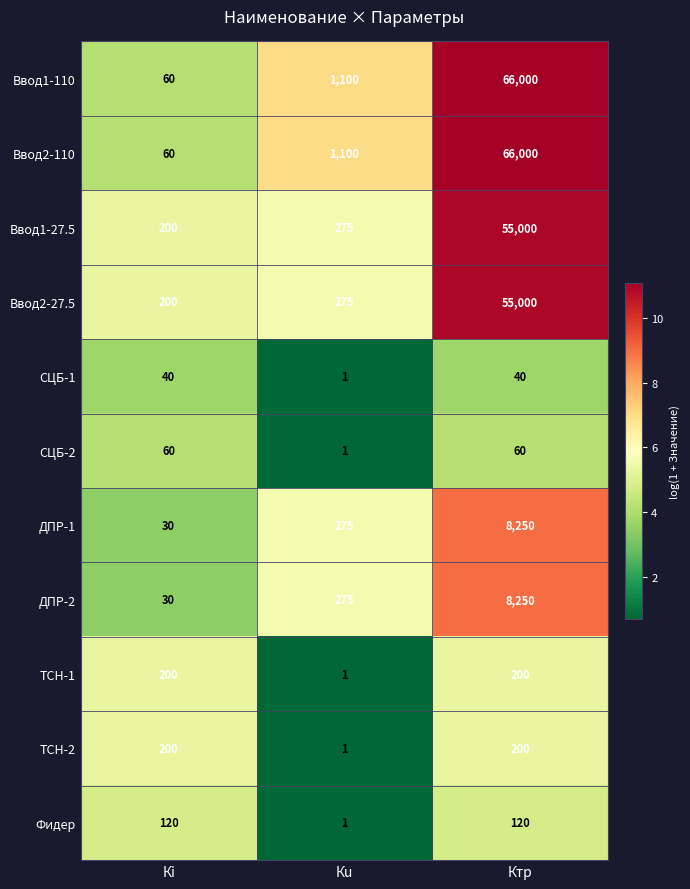

What is the total value across all series at Ктр?

259120